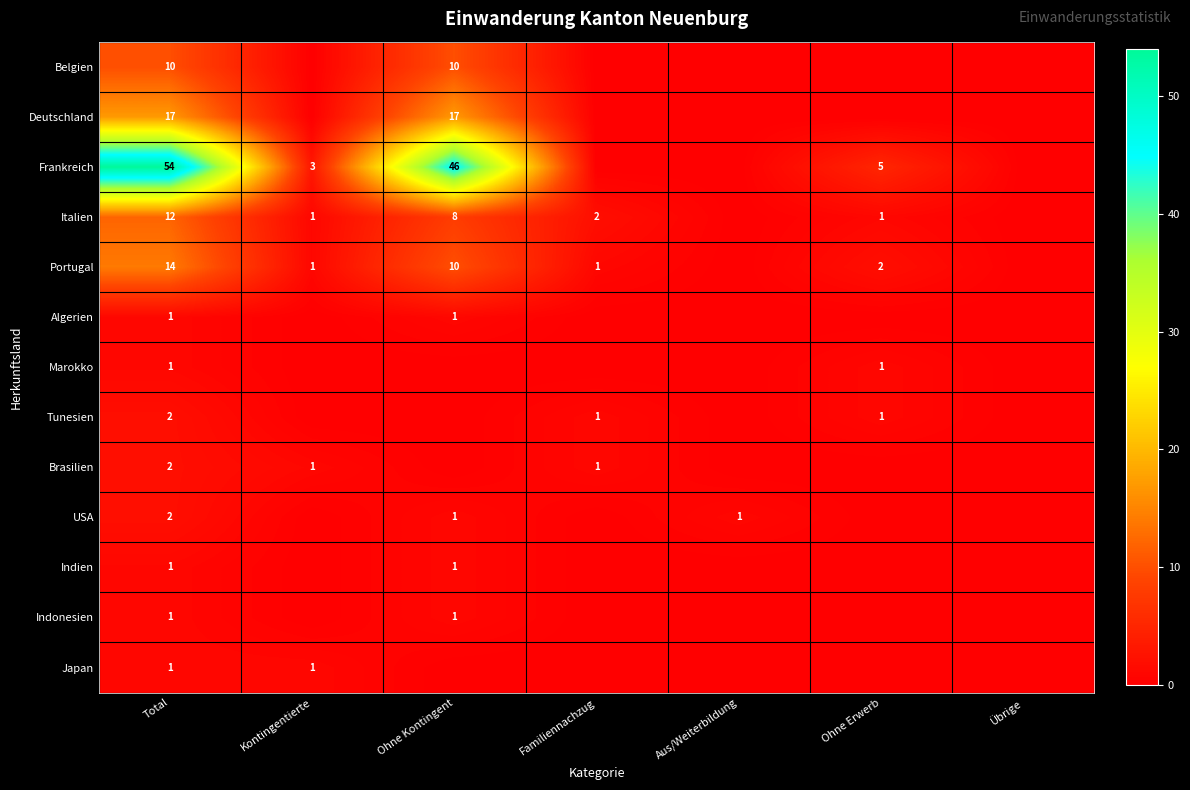

Count the number of data series in this chart.

13